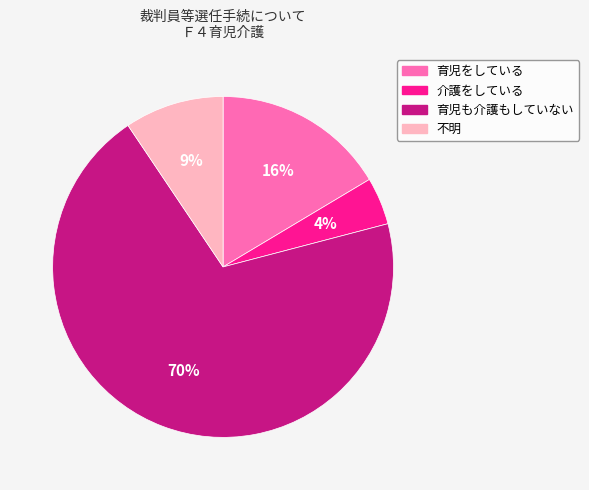

Which has a higher value, 育児をしている or 介護をしている?

育児をしている